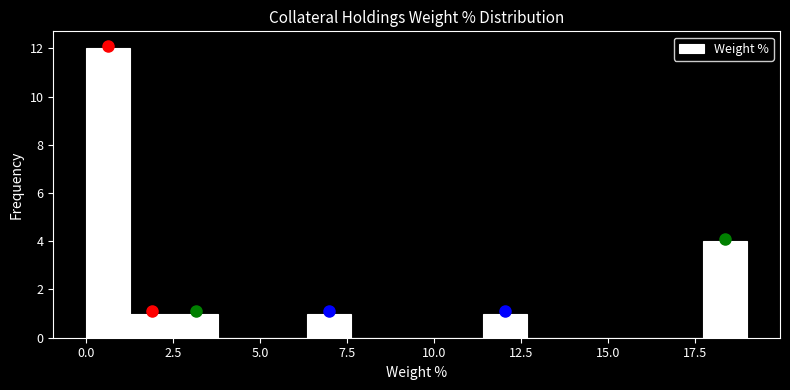

Read against the x-axis, roughly where is the centre of the tallest bar?

0.5